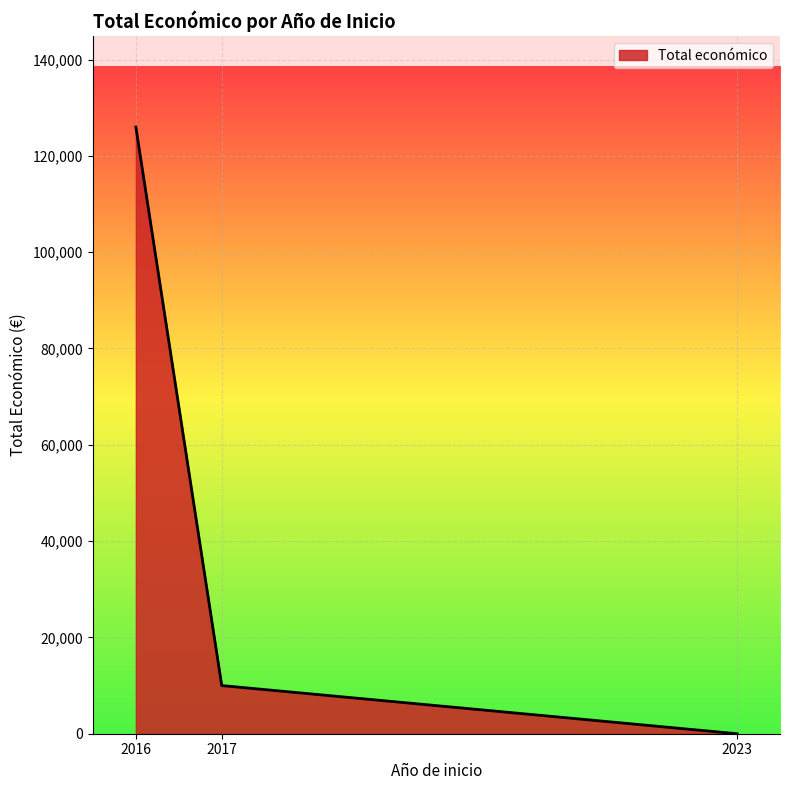

What is the change in value from 2016 to 2017?

-115994